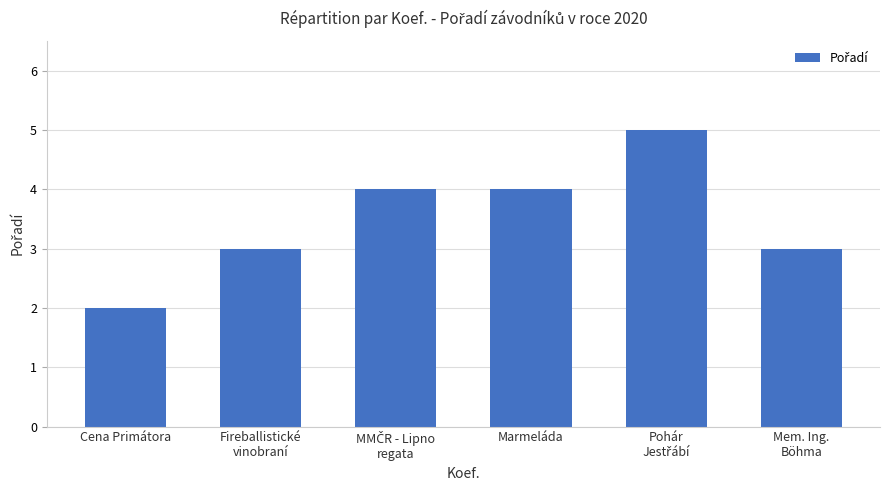

What is the difference between the maximum and second lowest values?

2